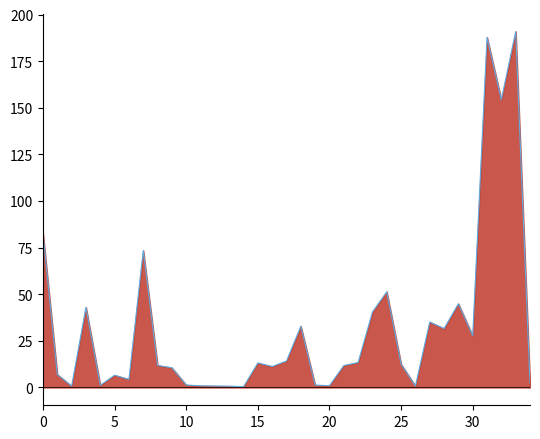

How many interior local valleys (lower than both neighbors) does the data have?

10